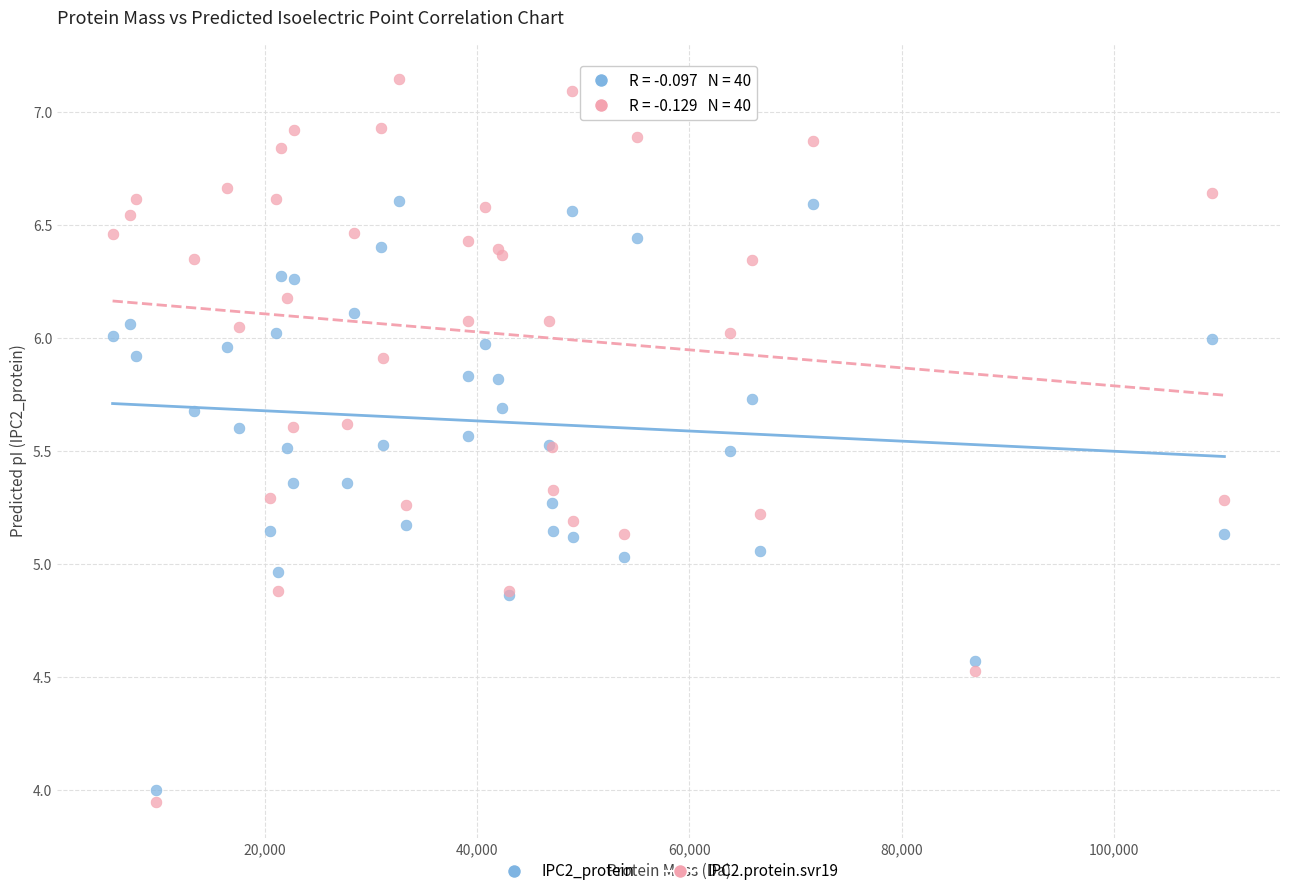

Which series contains the highest Y value?

IPC2.protein.svr19